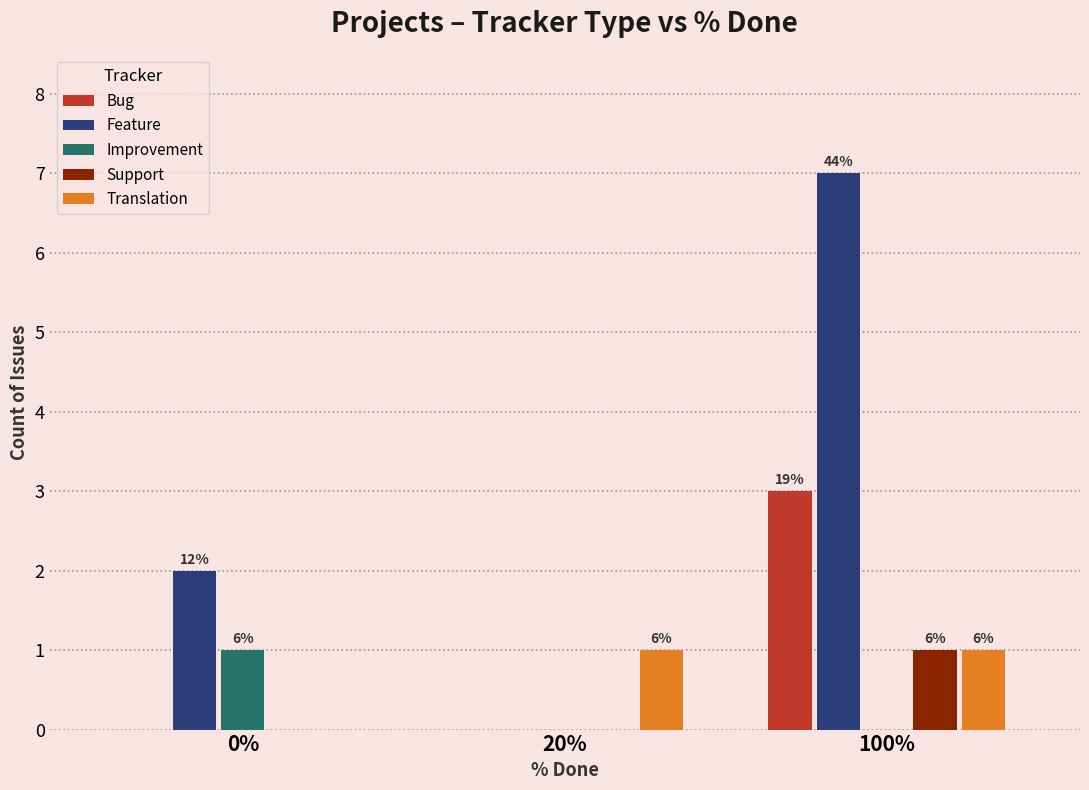

At which category does the chart reach its peak across all series?

100%